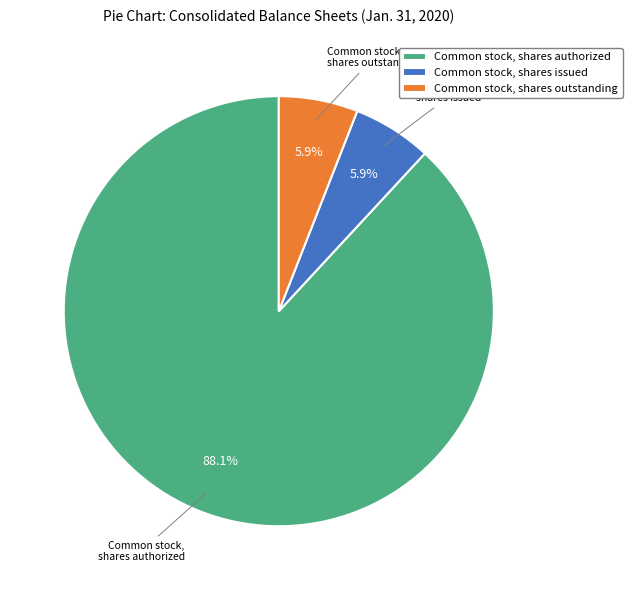

Which has a higher value, Common stock, shares issued or Common stock, shares authorized?

Common stock, shares authorized